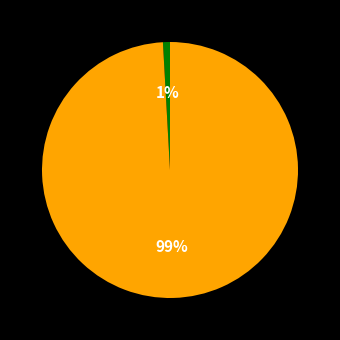

To the nearest percent, what is the difference between the largest and smallest slice percentages?

98%